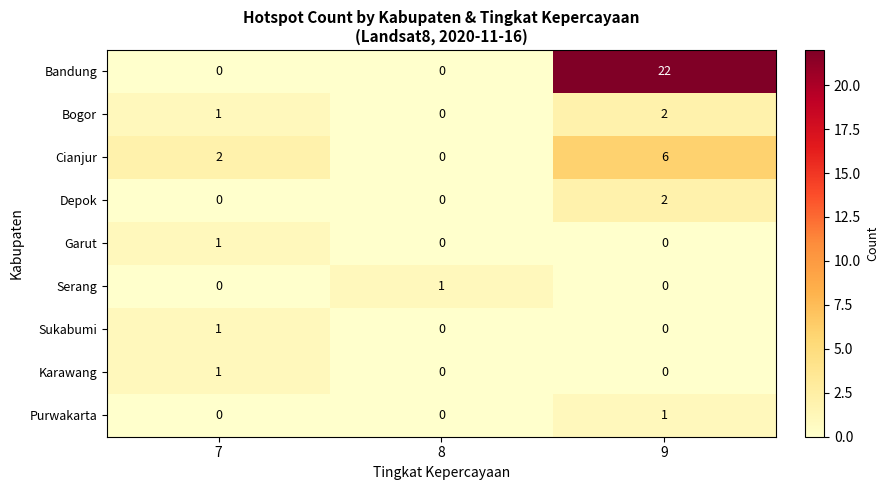

What is the maximum value shown in the chart?

22